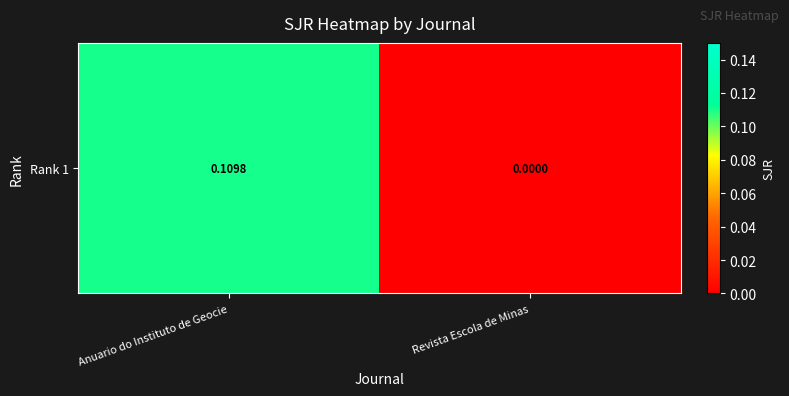

Reading right to left, list all the values displayed in this chart.

Revista Escola de Minas=0.0	Anuario do Instituto de Geocie=0.1